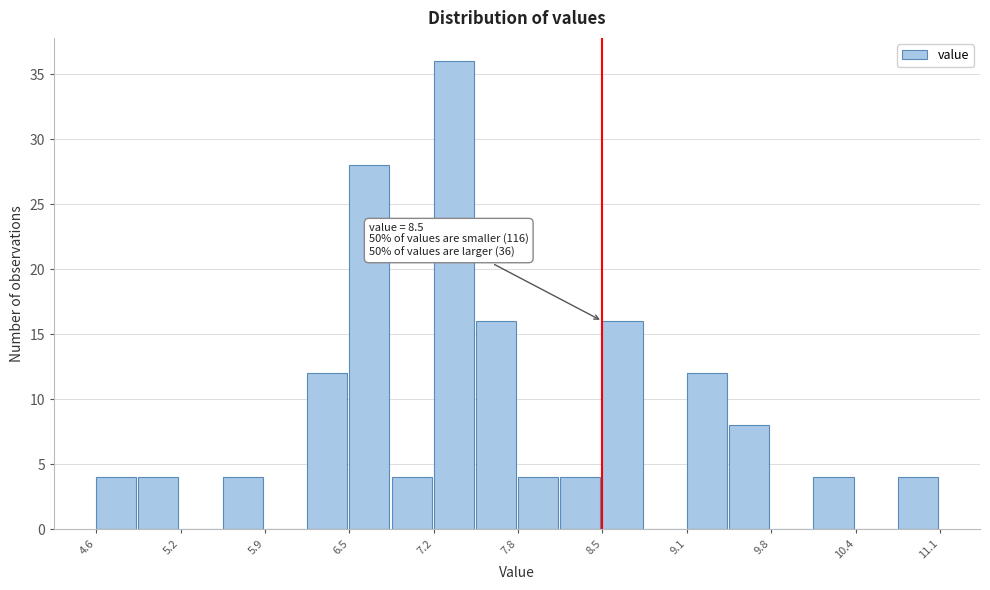

Around what value on the x-axis is the tallest bar? Give the approximate position of its centre, as read against the axis.

7.4